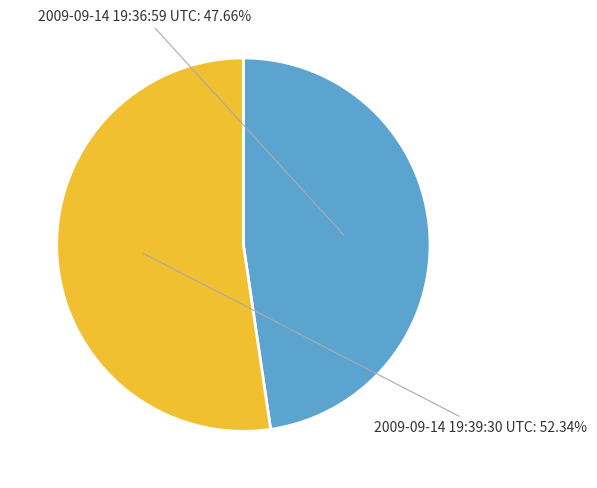

Rank the categories by value from lowest to highest.

2009-09-14 19:36:59 UTC, 2009-09-14 19:39:30 UTC